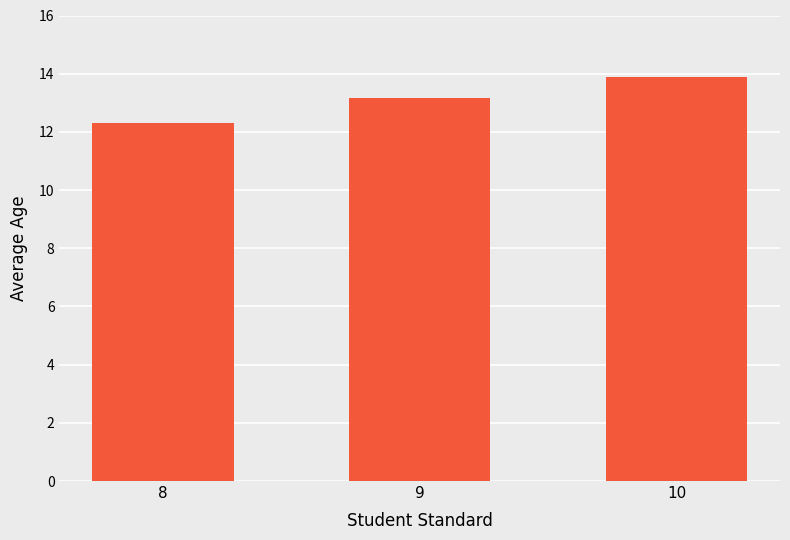

What is the change in value from 8 to 10?

+1.6